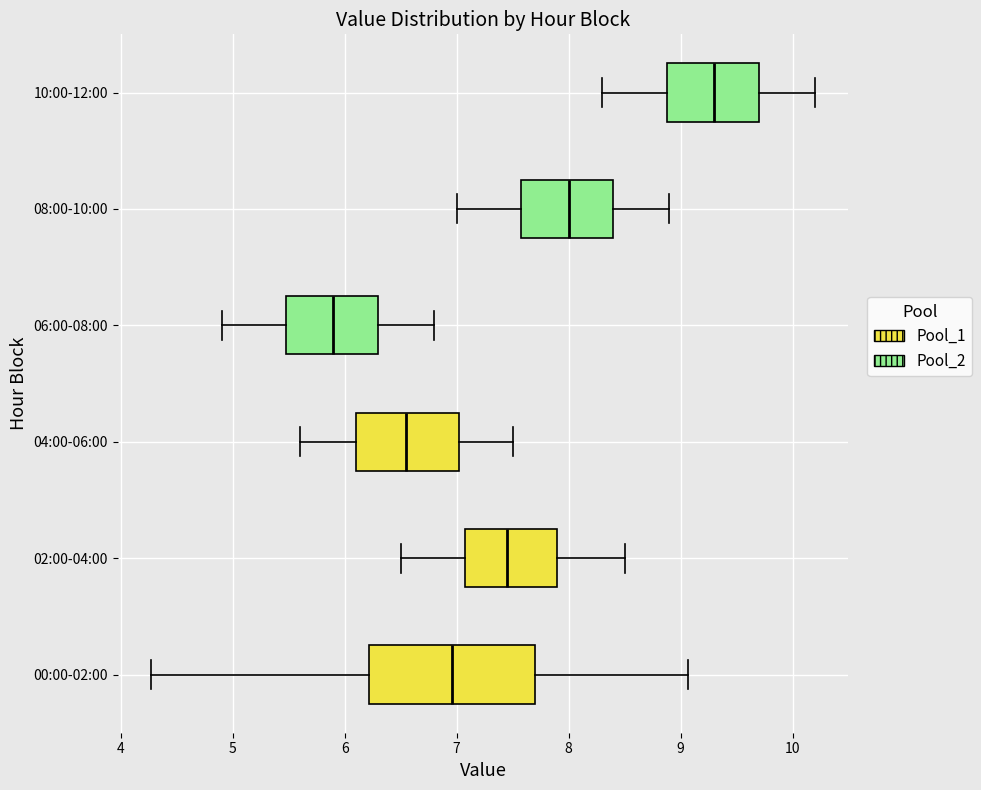

Reading bottom to top, transcribe this box plot: for each box, give where its median line is, the range the box spans, and where its two whiskers end, as read against the x-axis. The values are not printed on the chart, so give them approximately, as read against the axis.

00:00-02:00: median 7.0, box 6.2 to 7.7, whiskers 4.3 to 9.1
02:00-04:00: median 7.5, box 7.1 to 7.9, whiskers 6.5 to 8.5
04:00-06:00: median 6.6, box 6.1 to 7.0, whiskers 5.6 to 7.5
06:00-08:00: median 5.9, box 5.5 to 6.3, whiskers 4.9 to 6.8
08:00-10:00: median 8.0, box 7.6 to 8.4, whiskers 7.0 to 8.9
10:00-12:00: median 9.3, box 8.9 to 9.7, whiskers 8.3 to 10.2